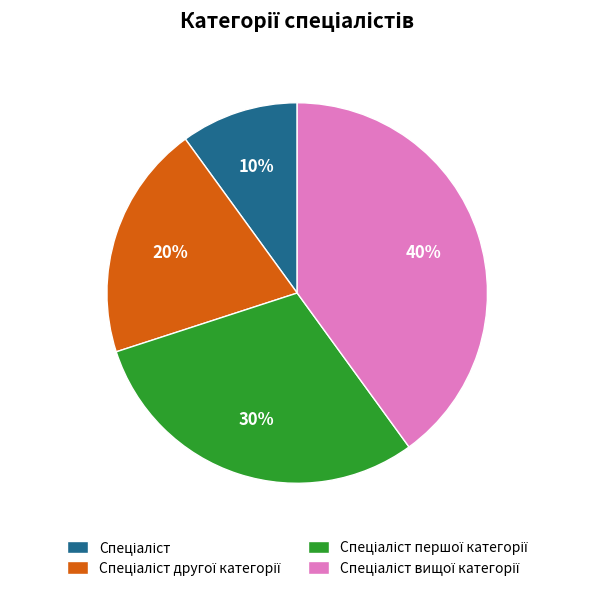

To the nearest percent, what is the average slice percentage?

25%